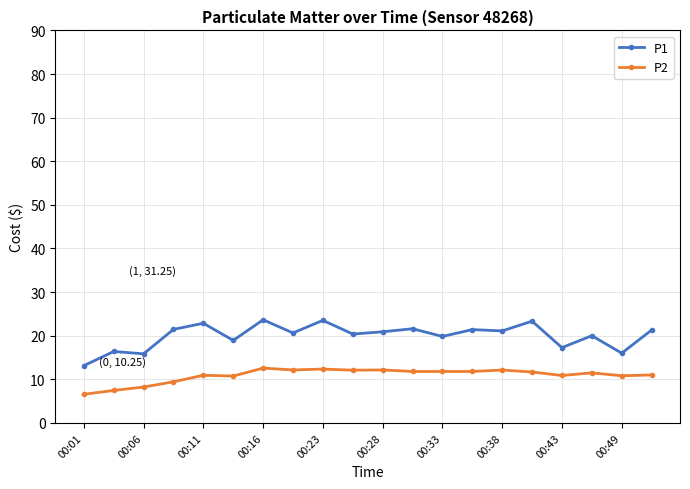

What is the difference between the second highest and second lowest values in the P2 series?

4.9